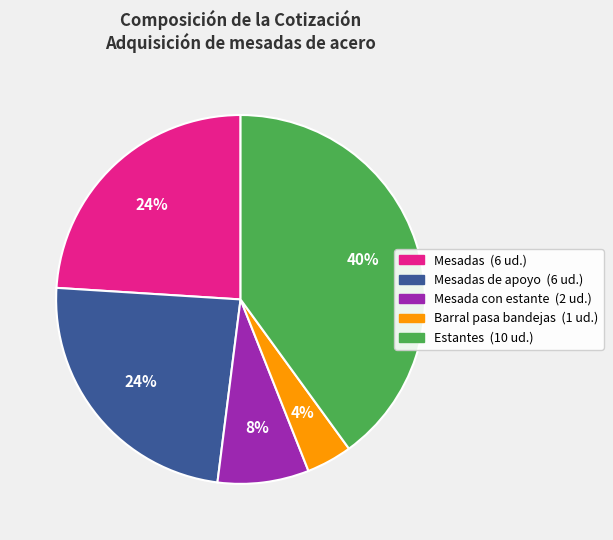

How many segments does this pie chart have?

5